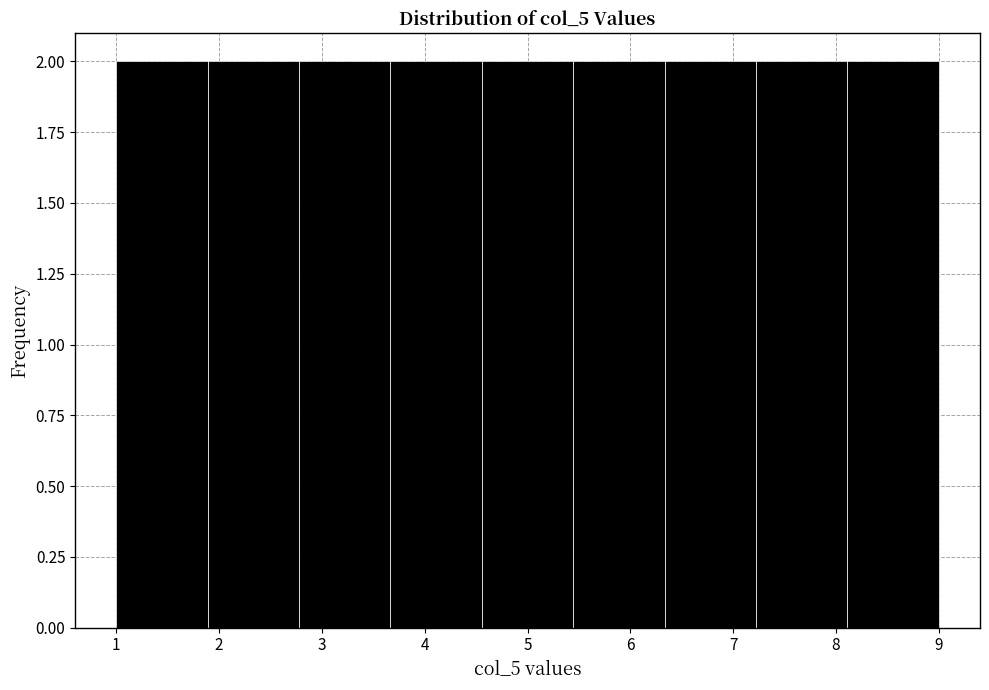

What is the height of the bar covering 2.8 to 3.7 on the x-axis? Neither the bar edges nor the heights are printed on the chart, so give them approximately, as read against the axes.

2